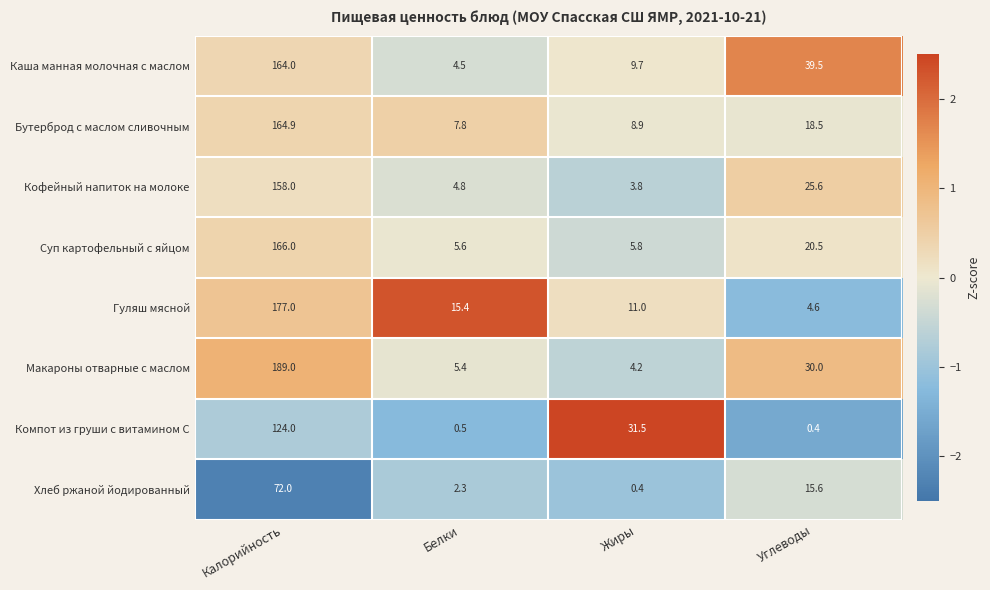

The Бутерброд с маслом сливочным series shows 285.2 at Калорийность. True or false?

False